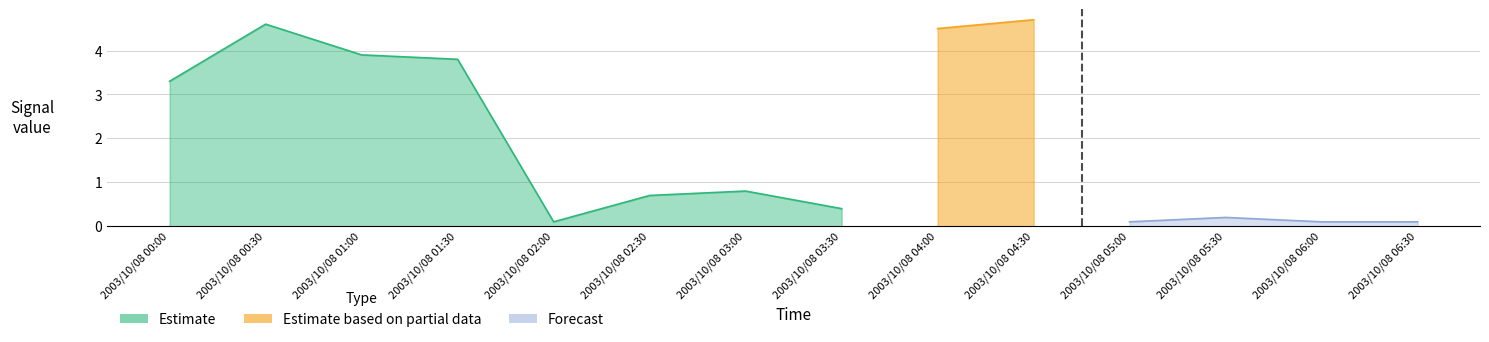

Is the value of Forecast at 2003/10/08 00:00 greater than the value of Estimate at 2003/10/08 04:00?

No